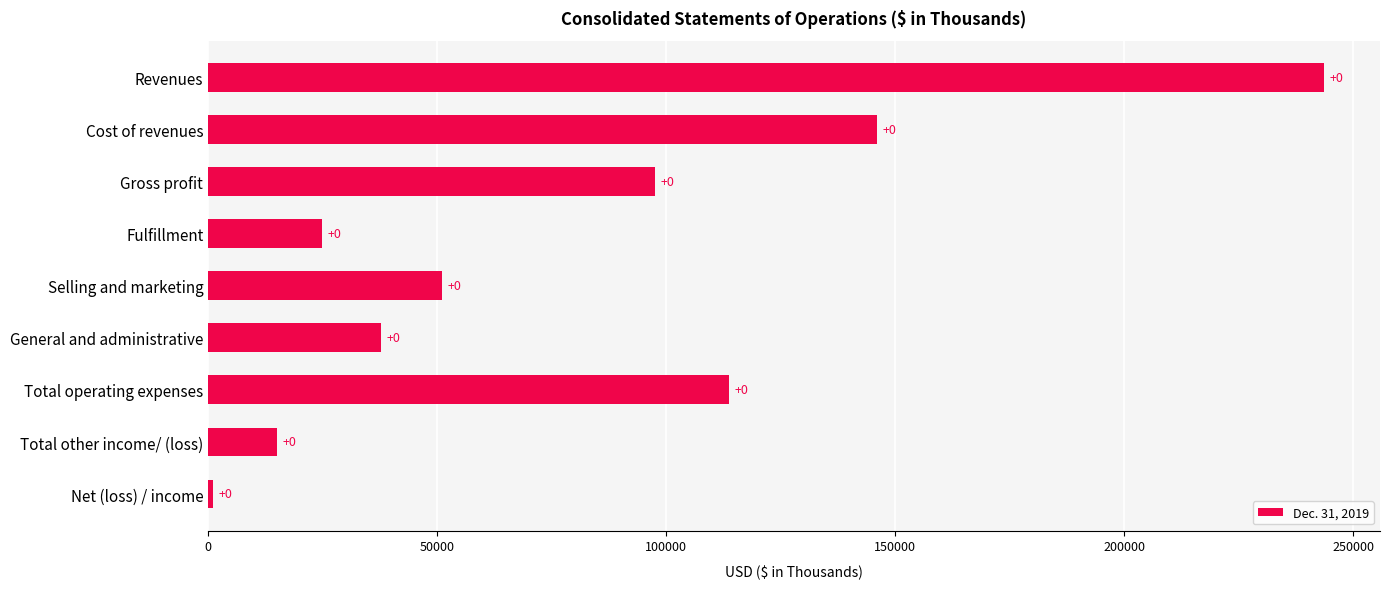

How many bars are there in total?

9